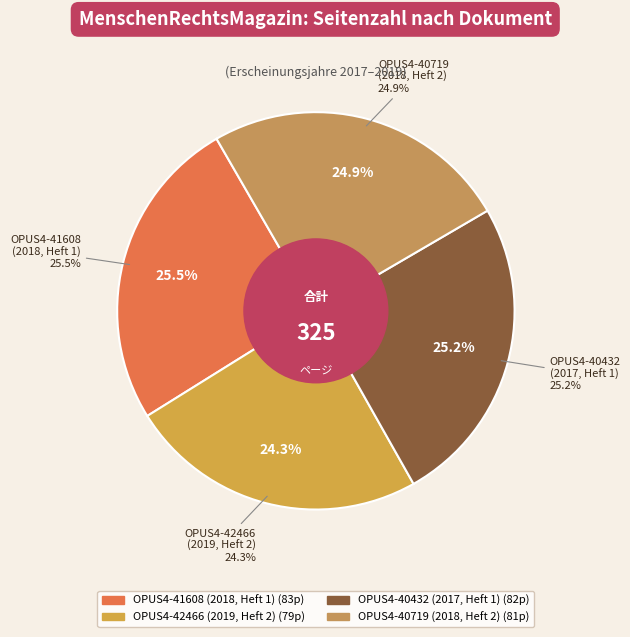

Does any single category account for the majority?

No